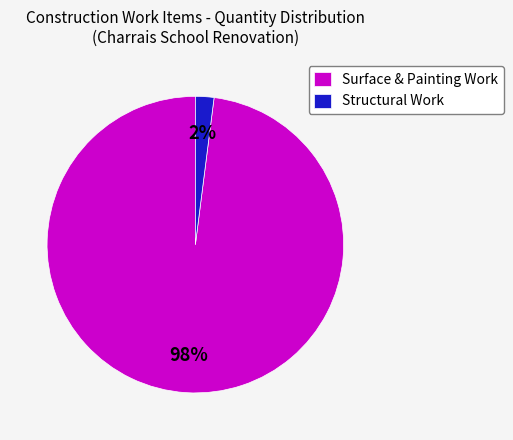

To the nearest percent, what portion does Surface & Painting Work represent?

98%